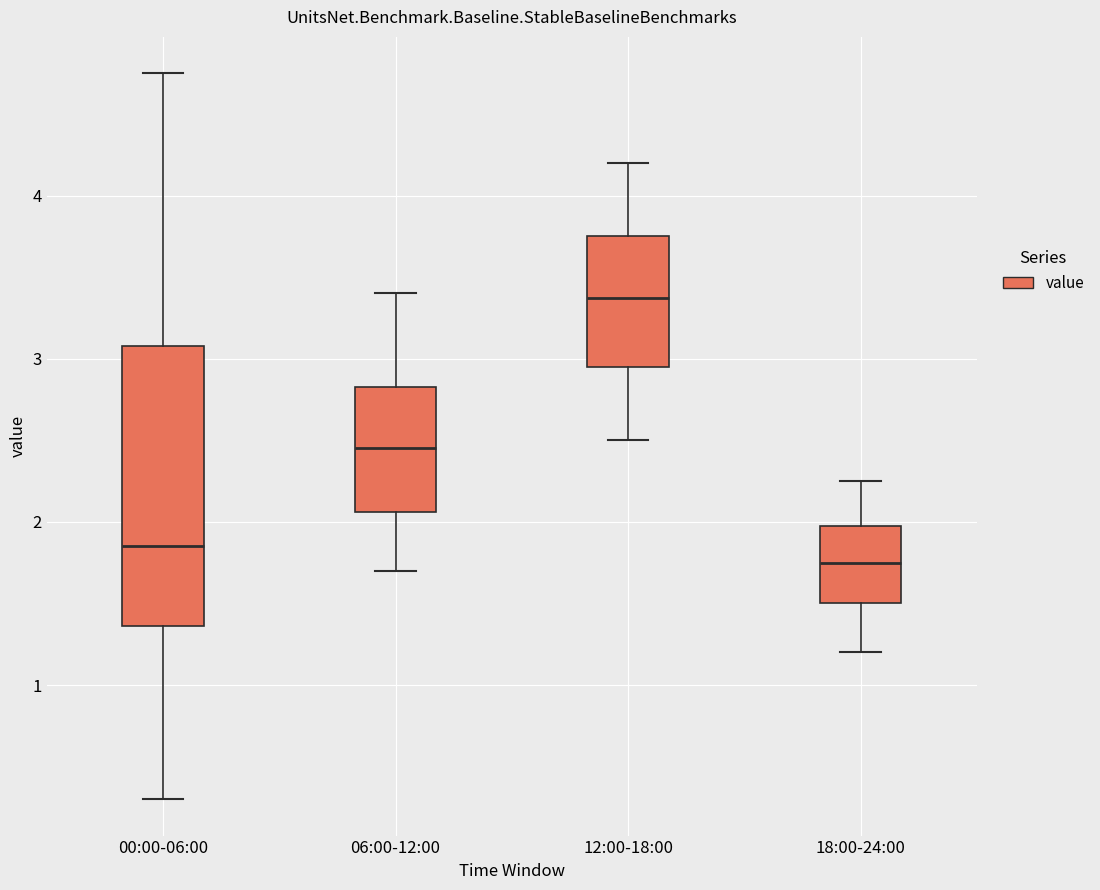

Reading left to right, read every box against the y-axis: the position of its median line, the range the box covers, and the ends of its whiskers. The values are not printed on the chart, so give them approximately, as read against the axis.

00:00-06:00: median 1.9, box 1.4 to 3.1, whiskers 0.3 to 4.8
06:00-12:00: median 2.5, box 2.1 to 2.8, whiskers 1.7 to 3.4
12:00-18:00: median 3.4, box 3.0 to 3.8, whiskers 2.5 to 4.2
18:00-24:00: median 1.8, box 1.5 to 2.0, whiskers 1.2 to 2.3